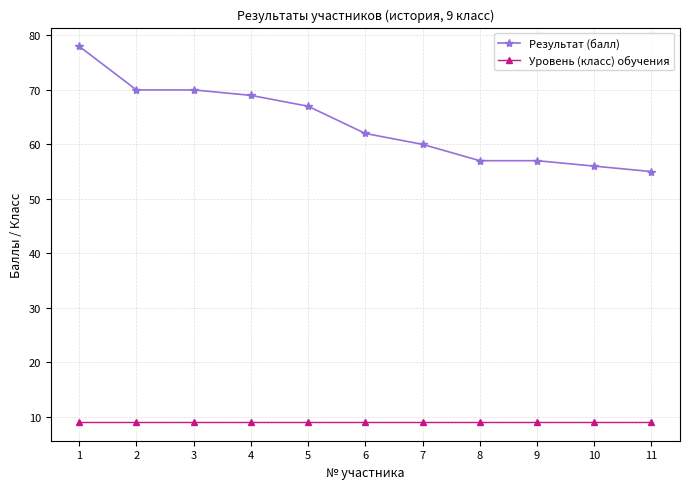

What is the lowest value of the Результат (балл) series?

55